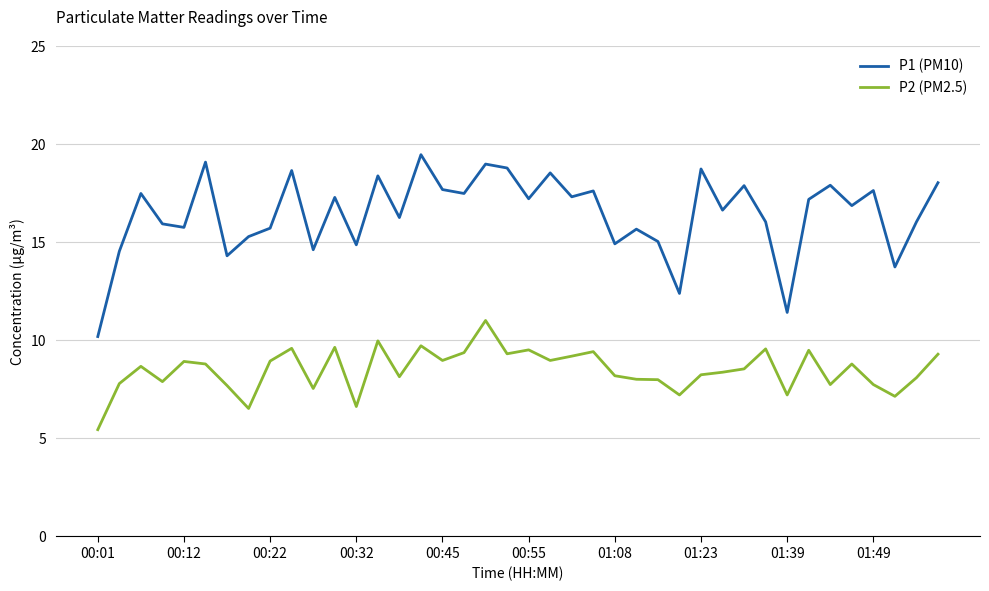

What is the maximum value for P1 (PM10)?

19.5